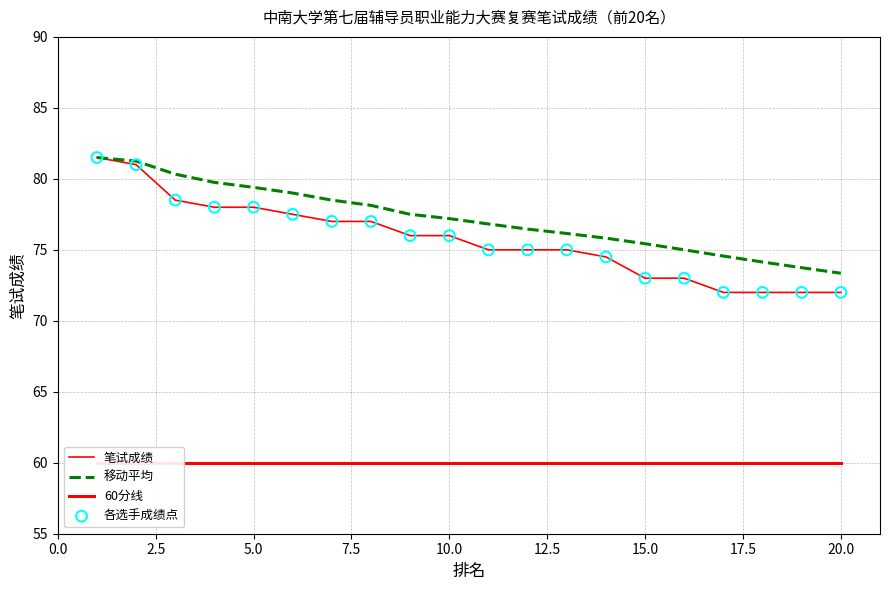

What are all the series names shown in the legend?

笔试成绩, 移动平均, 60分线, 各选手成绩点